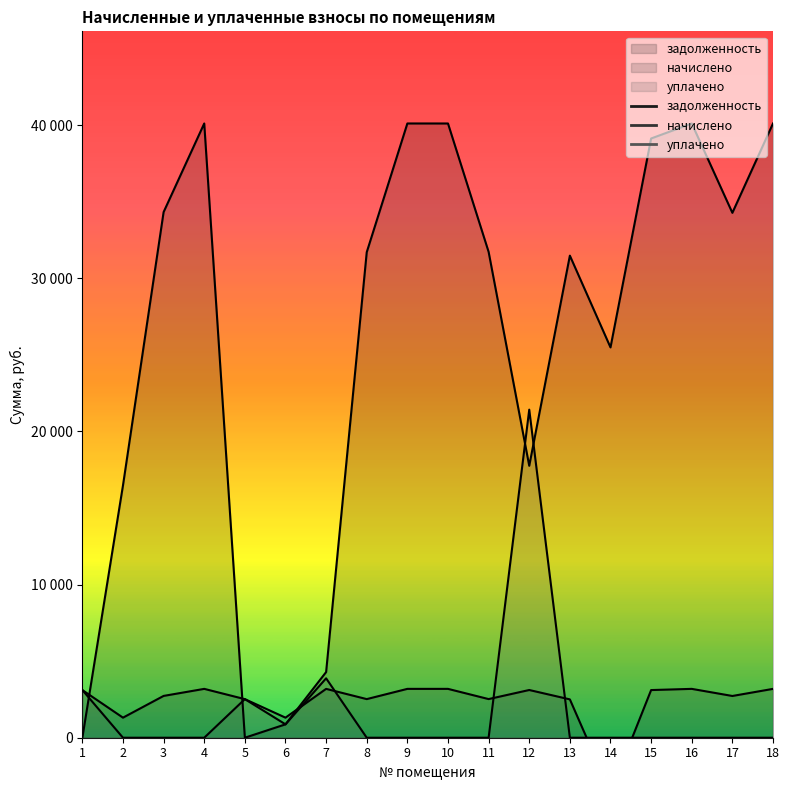

Between 7 and 11, which series saw the biggest shift?

задолженность